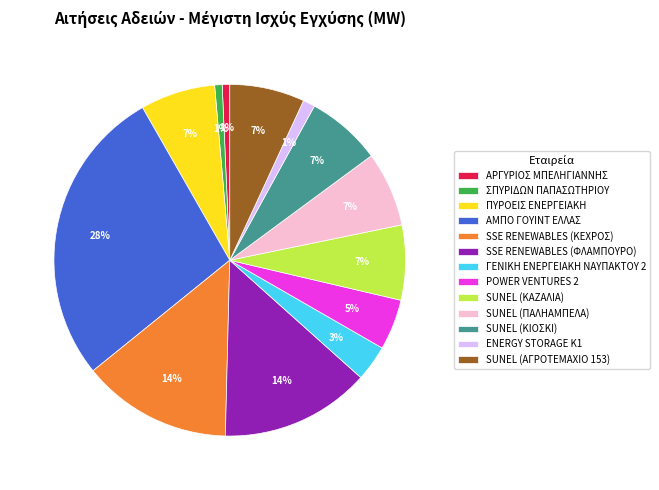

To the nearest percent, what is the difference between the ΣΠΥΡΙΔΩΝ ΠΑΠΑΣΩΤΗΡΙΟΥ and SUNEL (ΠΑΛΗΑΜΠΕΛΑ) slice percentages?

6%